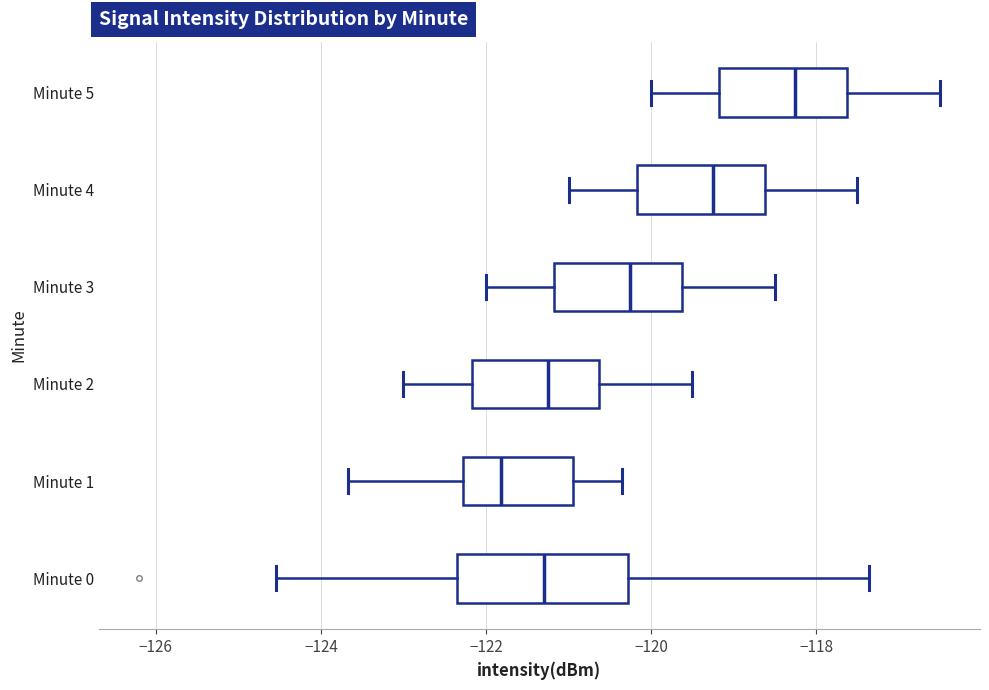

Reading bottom to top, transcribe this box plot: for each box, give where its median line is, the range the box spans, and where its two whiskers end, as read against the x-axis. The values are not printed on the chart, so give them approximately, as read against the axis.

Minute 0: median -121.2, box -122.4 to -120.2, whiskers -124.6 to -117.4
Minute 1: median -121.8, box -122.2 to -121.0, whiskers -123.6 to -120.4
Minute 2: median -121.2, box -122.2 to -120.6, whiskers -123.0 to -119.4
Minute 3: median -120.2, box -121.2 to -119.6, whiskers -122.0 to -118.4
Minute 4: median -119.2, box -120.2 to -118.6, whiskers -121.0 to -117.4
Minute 5: median -118.2, box -119.2 to -117.6, whiskers -120.0 to -116.4